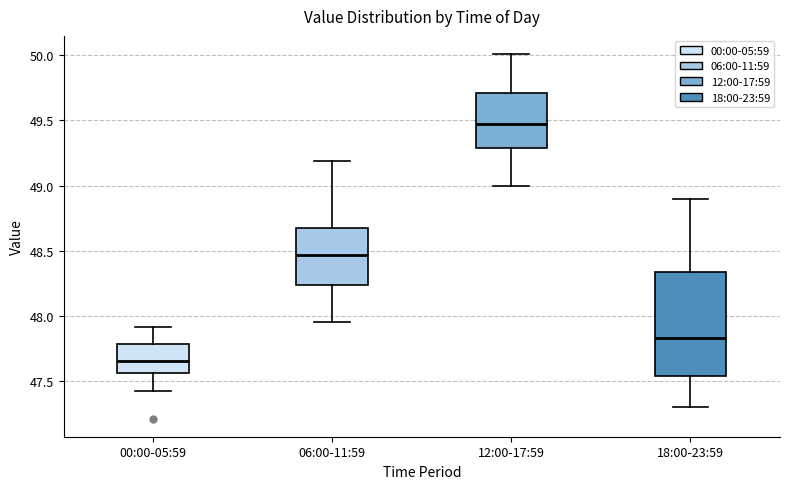

Which box has the lowest median line?

00:00-05:59